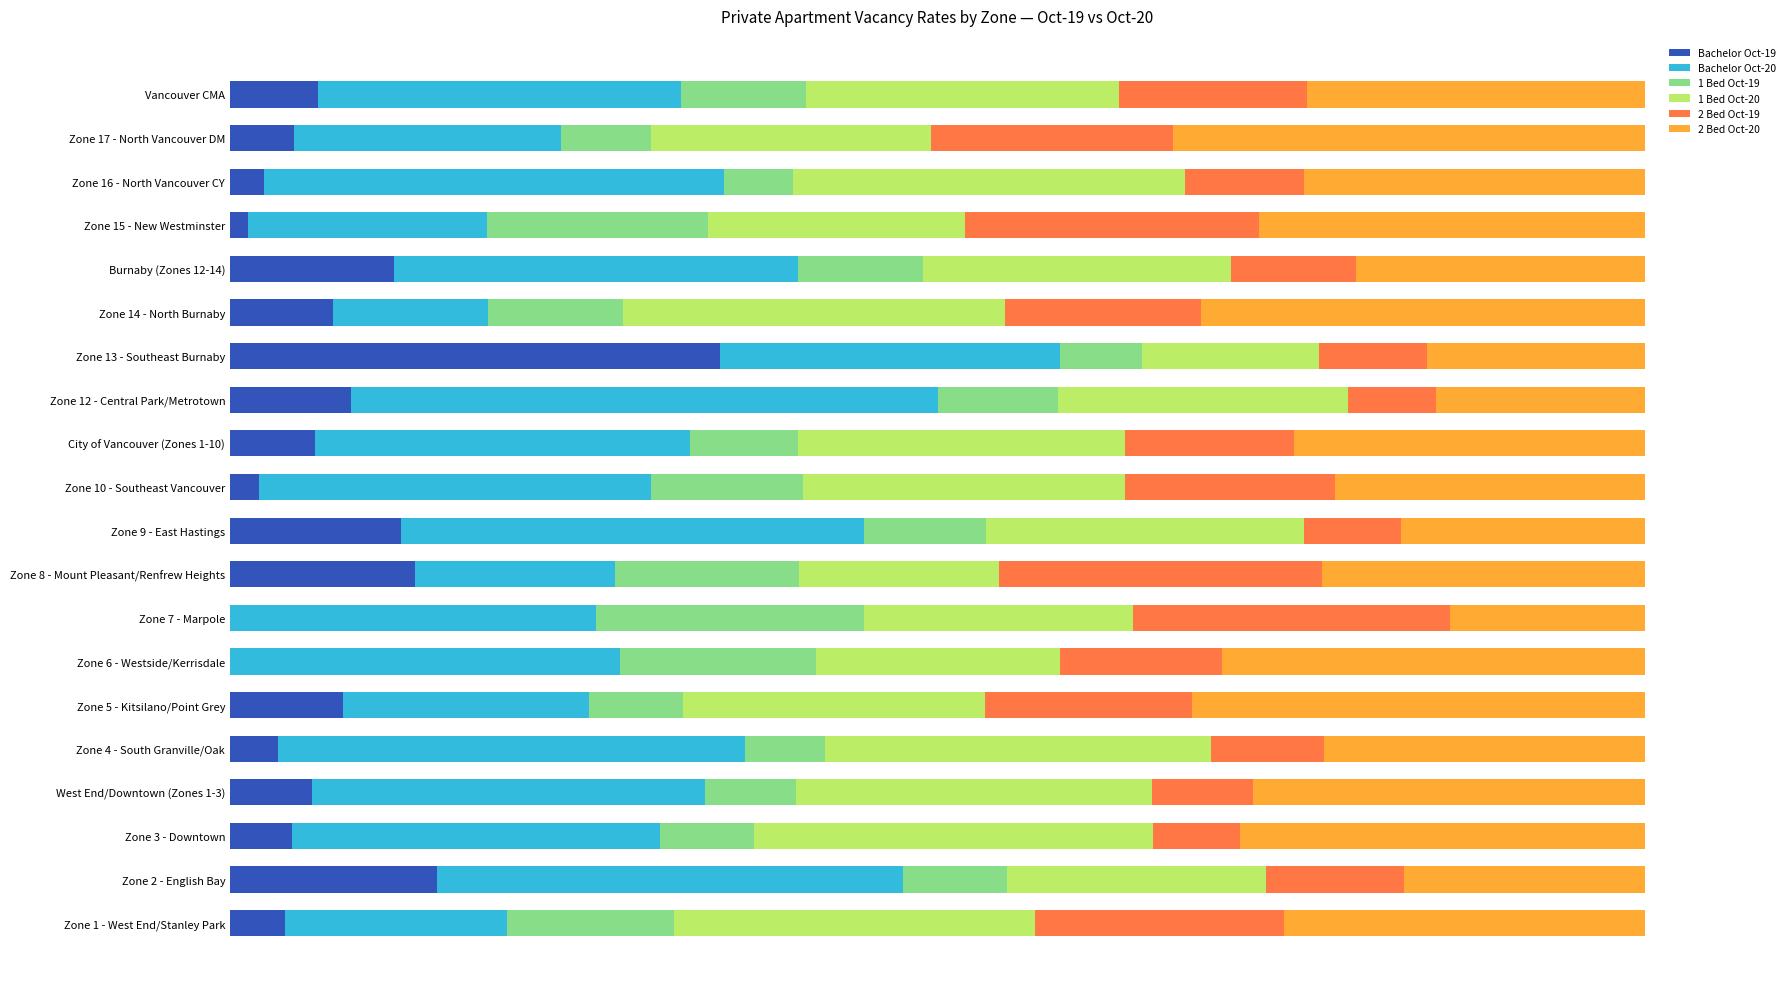

What are all the series names shown in the legend?

Bachelor Oct-19, Bachelor Oct-20, 1 Bed Oct-19, 1 Bed Oct-20, 2 Bed Oct-19, 2 Bed Oct-20